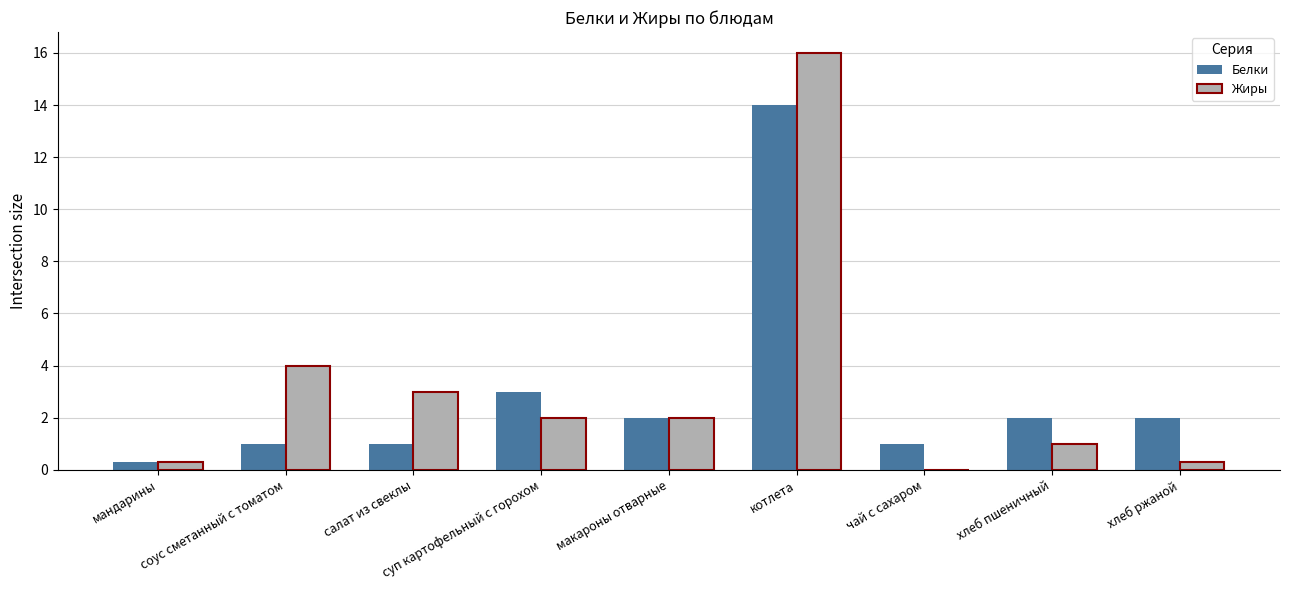

Where is Жиры nearest to the value 8?

соус сметанный с томатом